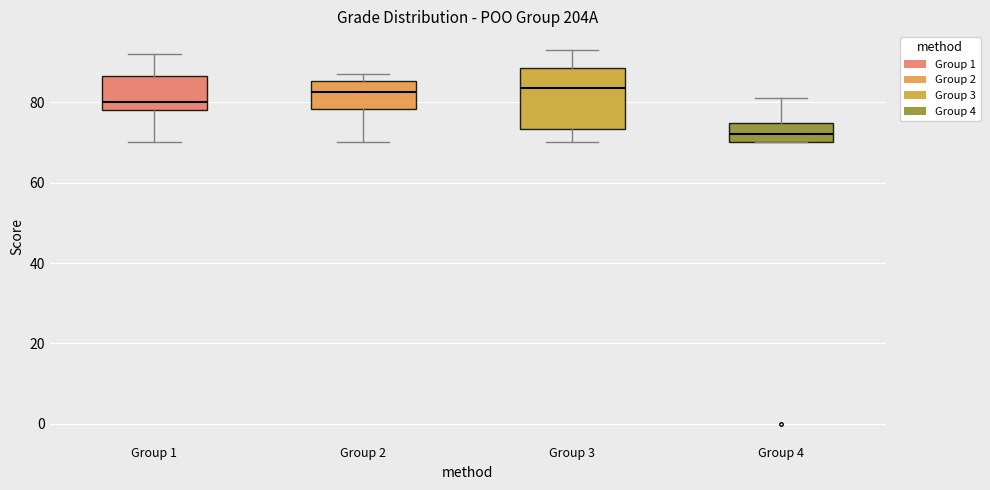

Reading left to right, read every box against the y-axis: the position of its median line, the range the box covers, and the ends of its whiskers. The values are not printed on the chart, so give them approximately, as read against the axis.

Group 1: median 80, box 78 to 86, whiskers 70 to 92
Group 2: median 82, box 78 to 86, whiskers 70 to 88
Group 3: median 84, box 74 to 88, whiskers 70 to 94
Group 4: median 72, box 70 to 74, whiskers 70 to 82